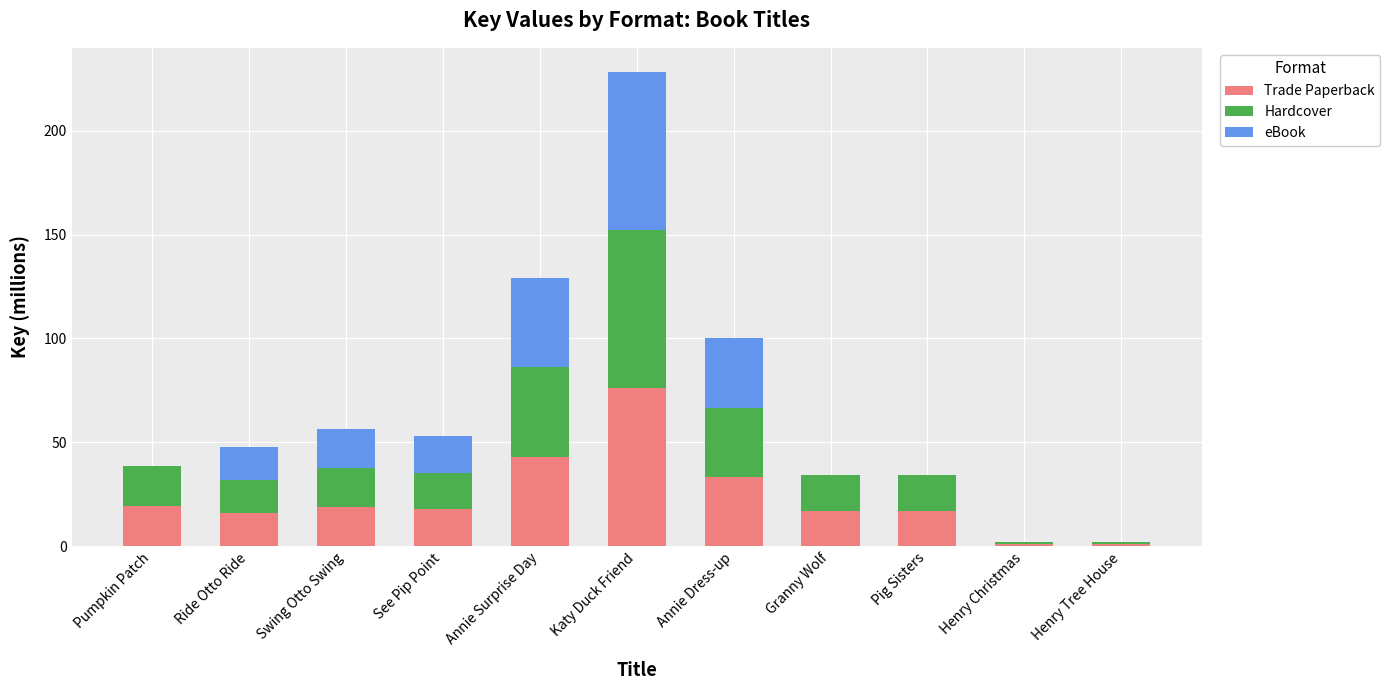

What is the sum of all Trade Paperback values?

260.7